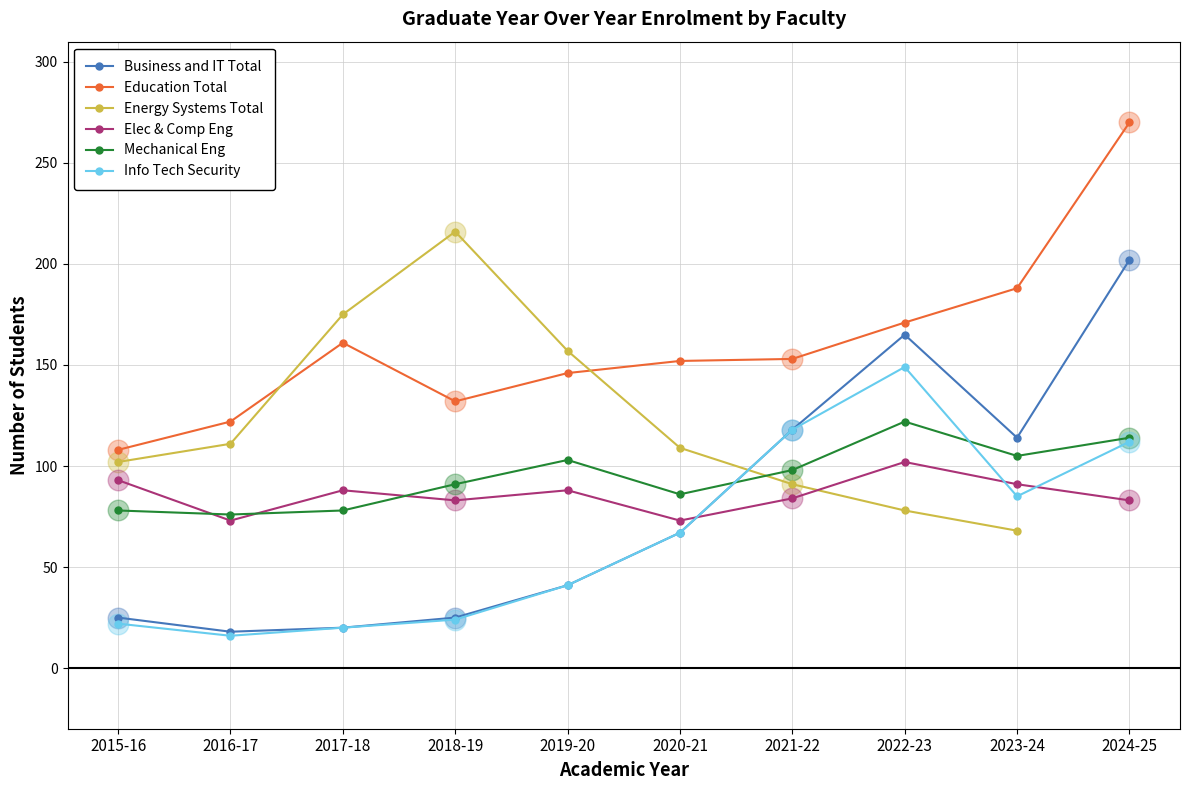

Is the value of Business and IT Total at 2022-23 greater than the value of Engineering Total at 2019-20?

Yes